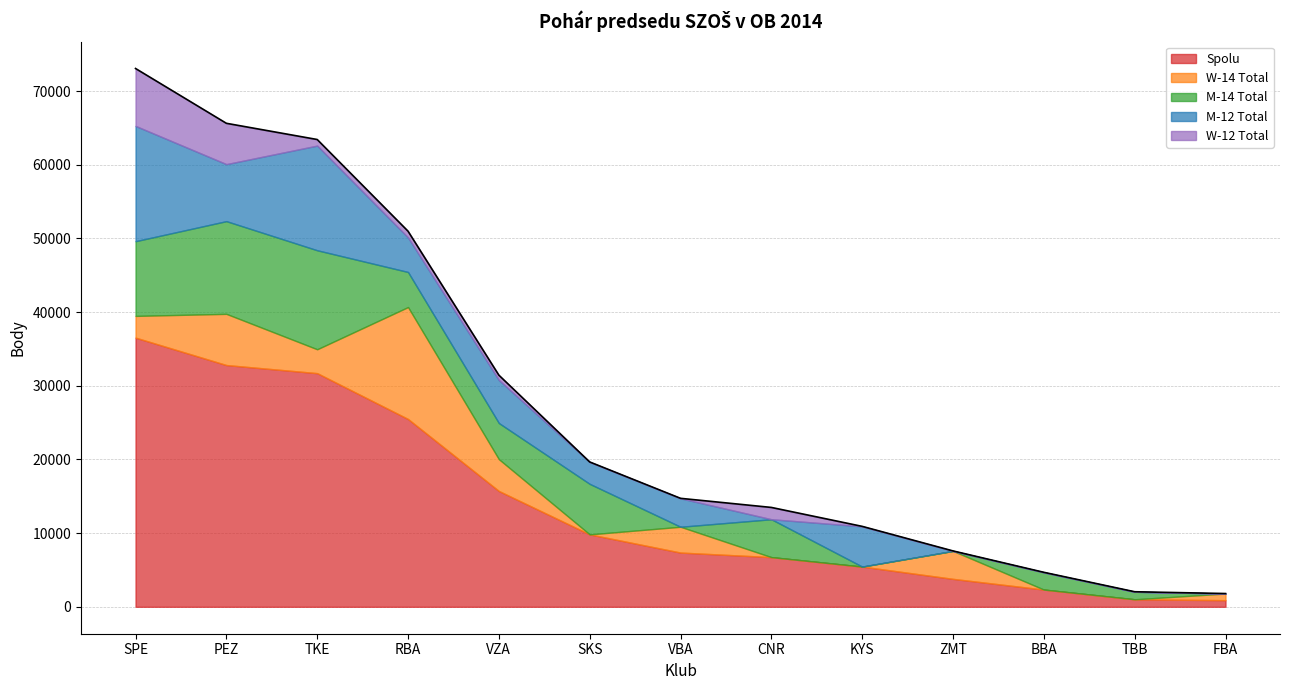

After their last crossing, which series has the higher values: W-14 Total or M-14 Total?

W-14 Total